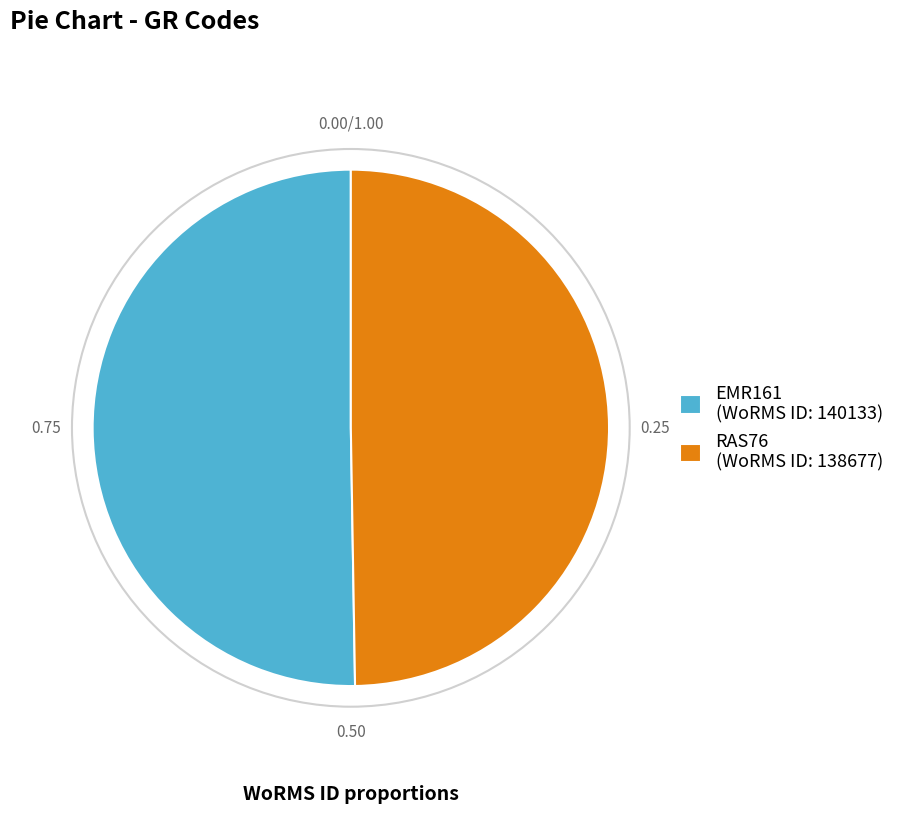

Which slice is the smallest?

RAS76